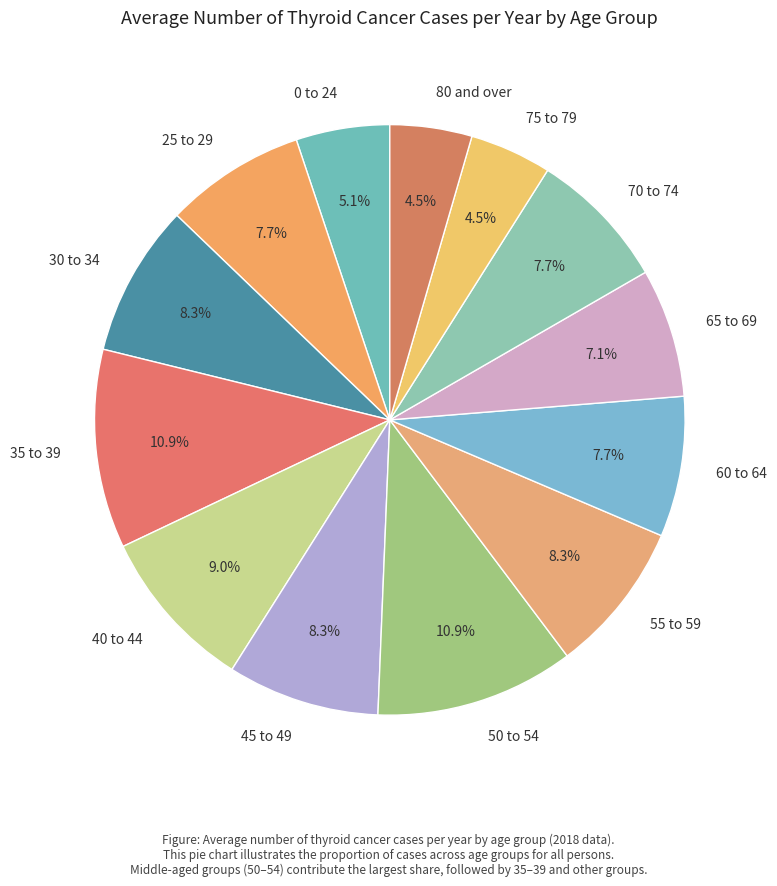

Which has a higher value, 65 to 69 or 80 and over?

65 to 69